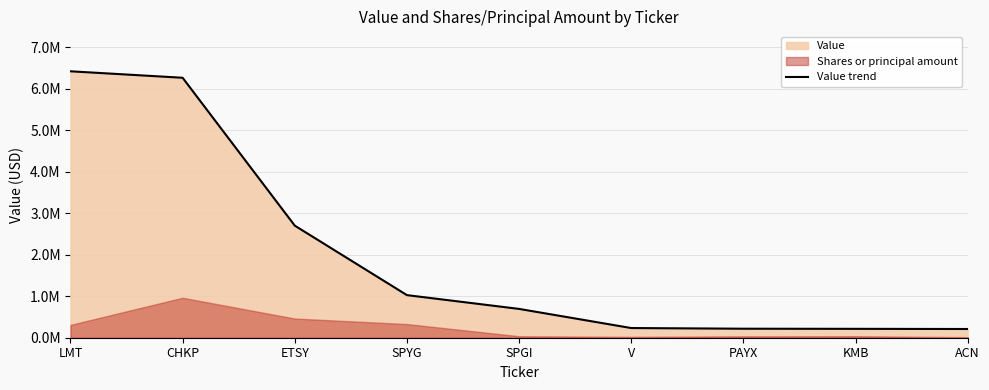

Reading left to right, what are all the values shown in this chart?

LMT=6418000	CHKP=6262000	ETSY=2700000	SPYG=1026000	SPGI=694000	V=233000	PAYX=217000	KMB=214000	ACN=210000